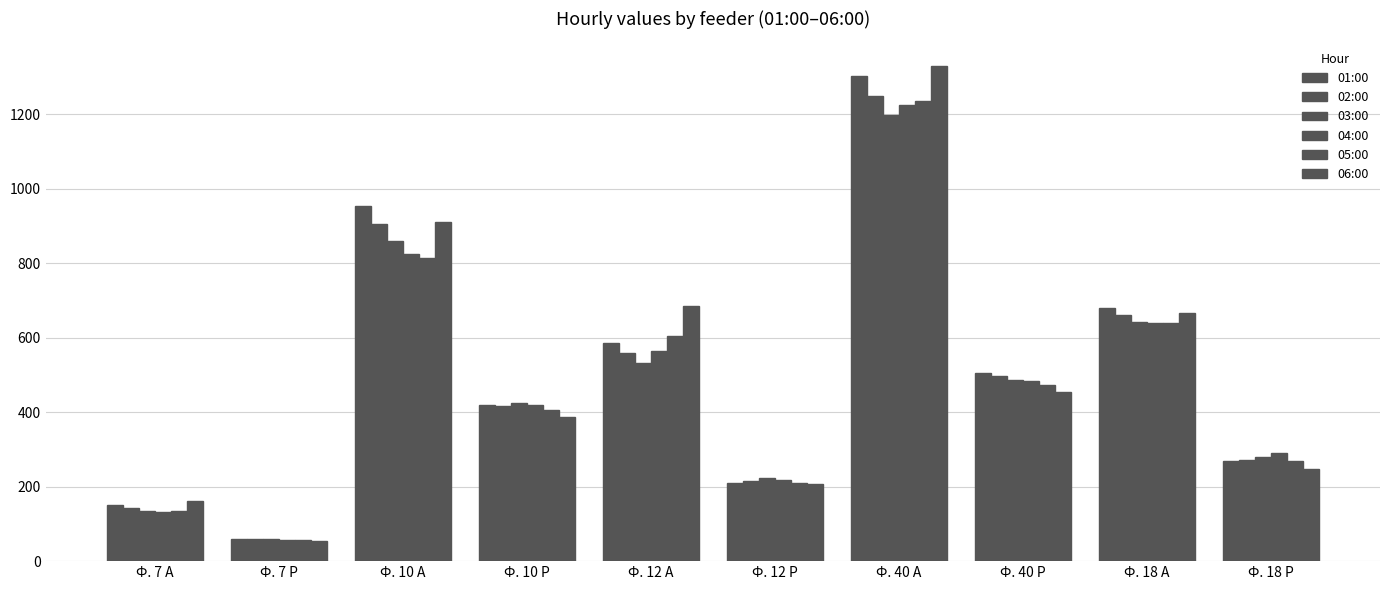

Reading left to right, extract all data points from this chart.

01:00: Ф. 7 А=151.7	Ф. 7 Р=59.5	Ф. 10 А=954.0	Ф. 10 Р=418.3	Ф. 12 А=585.6	Ф. 12 Р=208.8	Ф. 40 А=1303.2	Ф. 40 Р=506.4	Ф. 18 А=681.1	Ф. 18 Р=269.3
02:00: Ф. 7 А=142.1	Ф. 7 Р=58.6	Ф. 10 А=905.8	Ф. 10 Р=417.6	Ф. 12 А=559.2	Ф. 12 Р=216.0	Ф. 40 А=1248.0	Ф. 40 Р=496.8	Ф. 18 А=662.4	Ф. 18 Р=272.2
03:00: Ф. 7 А=134.4	Ф. 7 Р=58.6	Ф. 10 А=861.1	Ф. 10 Р=424.8	Ф. 12 А=532.8	Ф. 12 Р=223.2	Ф. 40 А=1197.6	Ф. 40 Р=487.2	Ф. 18 А=642.2	Ф. 18 Р=280.8
04:00: Ф. 7 А=131.5	Ф. 7 Р=56.6	Ф. 10 А=825.1	Ф. 10 Р=418.3	Ф. 12 А=564.0	Ф. 12 Р=218.4	Ф. 40 А=1224.0	Ф. 40 Р=484.8	Ф. 18 А=640.8	Ф. 18 Р=290.9
05:00: Ф. 7 А=133.4	Ф. 7 Р=56.6	Ф. 10 А=813.6	Ф. 10 Р=406.1	Ф. 12 А=604.8	Ф. 12 Р=211.2	Ф. 40 А=1236.0	Ф. 40 Р=472.8	Ф. 18 А=640.8	Ф. 18 Р=267.8
06:00: Ф. 7 А=161.3	Ф. 7 Р=53.8	Ф. 10 А=911.5	Ф. 10 Р=385.9	Ф. 12 А=684.0	Ф. 12 Р=206.4	Ф. 40 А=1329.6	Ф. 40 Р=453.6	Ф. 18 А=665.3	Ф. 18 Р=247.7